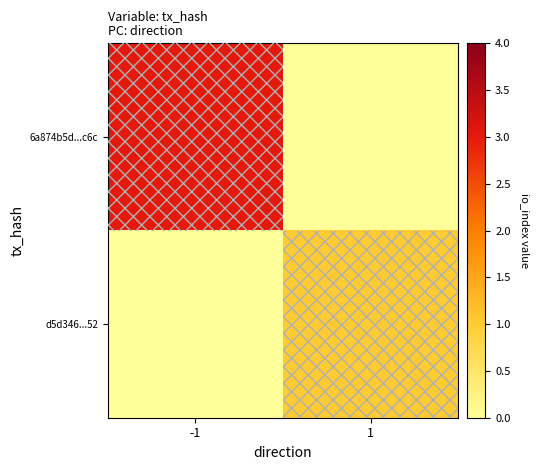

Rank the series by their maximum value, from highest to lowest.

6a874b5d...c6c, d5d346...52